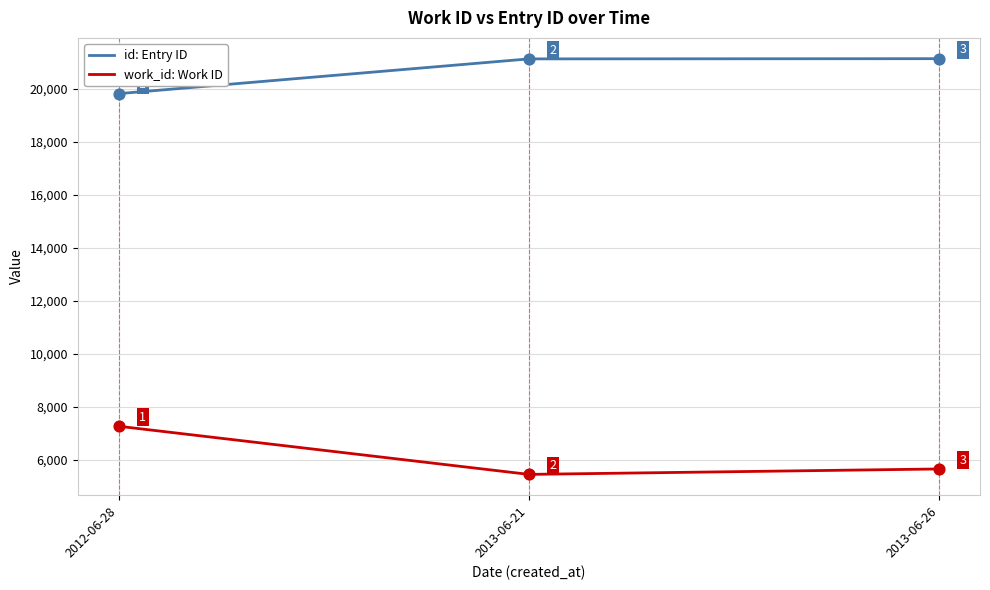

At how many categories does at least one series exceed 5751?

3